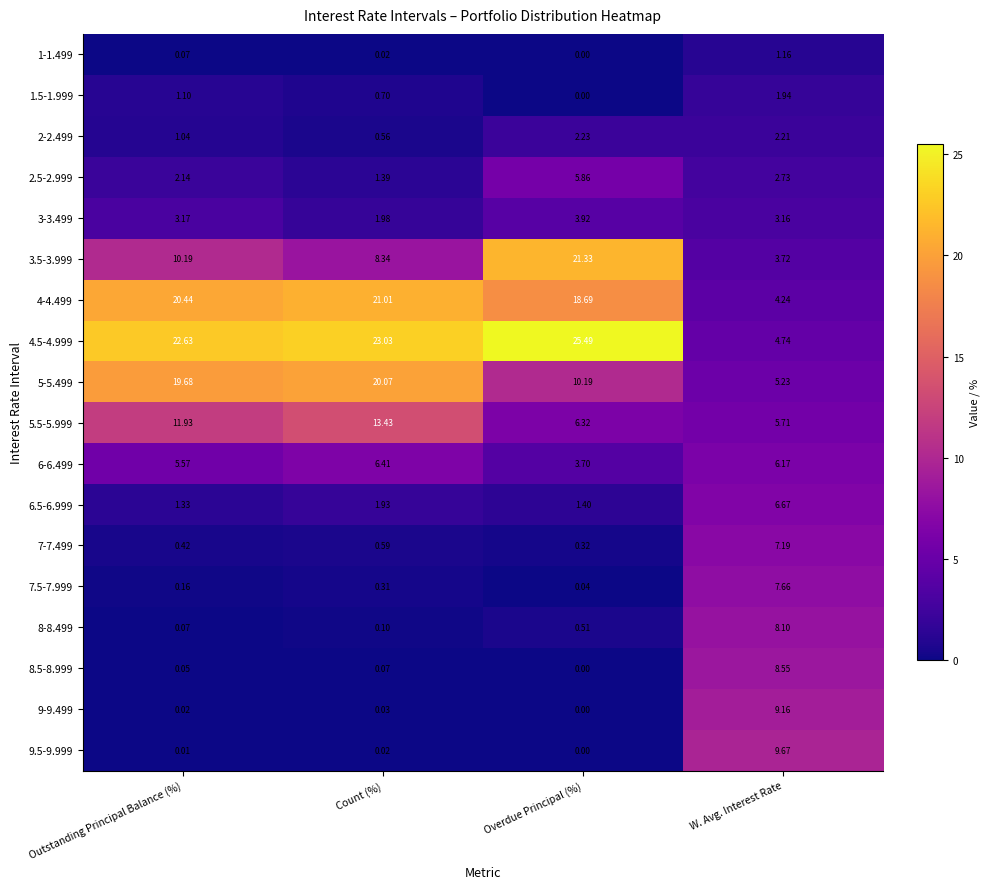

At which label is 5.5-5.999 closest to 9?

Overdue Principal (%)